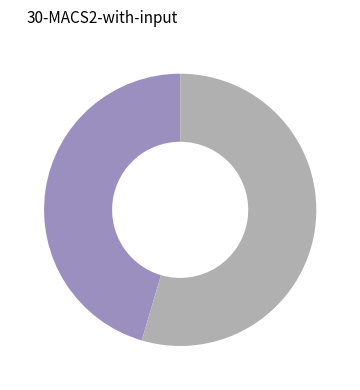

Is there a majority slice in this chart?

Yes